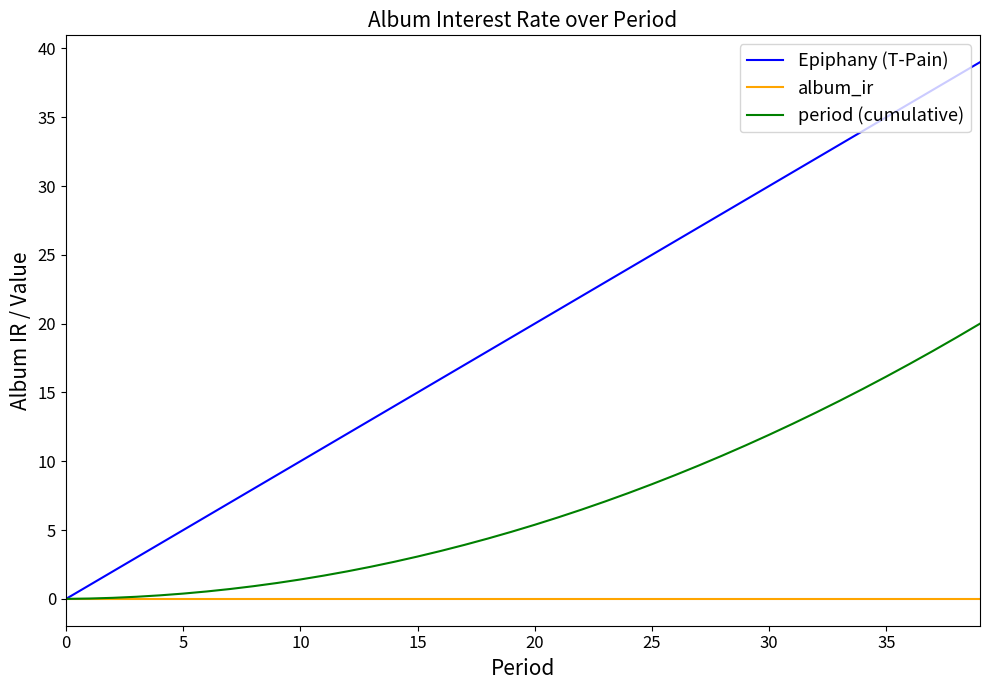

List the series in order of their peak value, highest first.

Epiphany (T-Pain), period (cumulative), album_ir